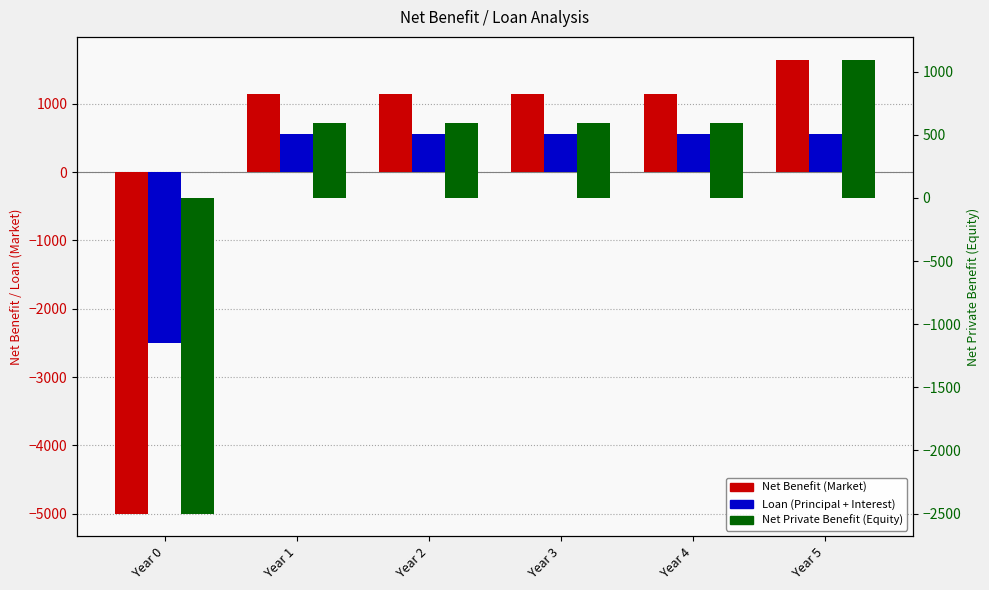

What is the minimum value for Loan (Principal + Interest)?

-2500.0